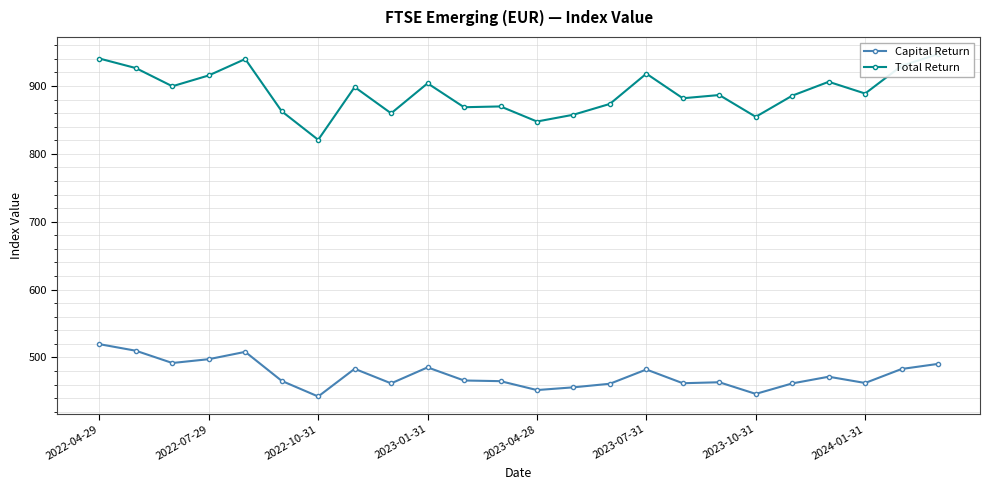

Does the chart display data point markers on the line(s)?

Yes